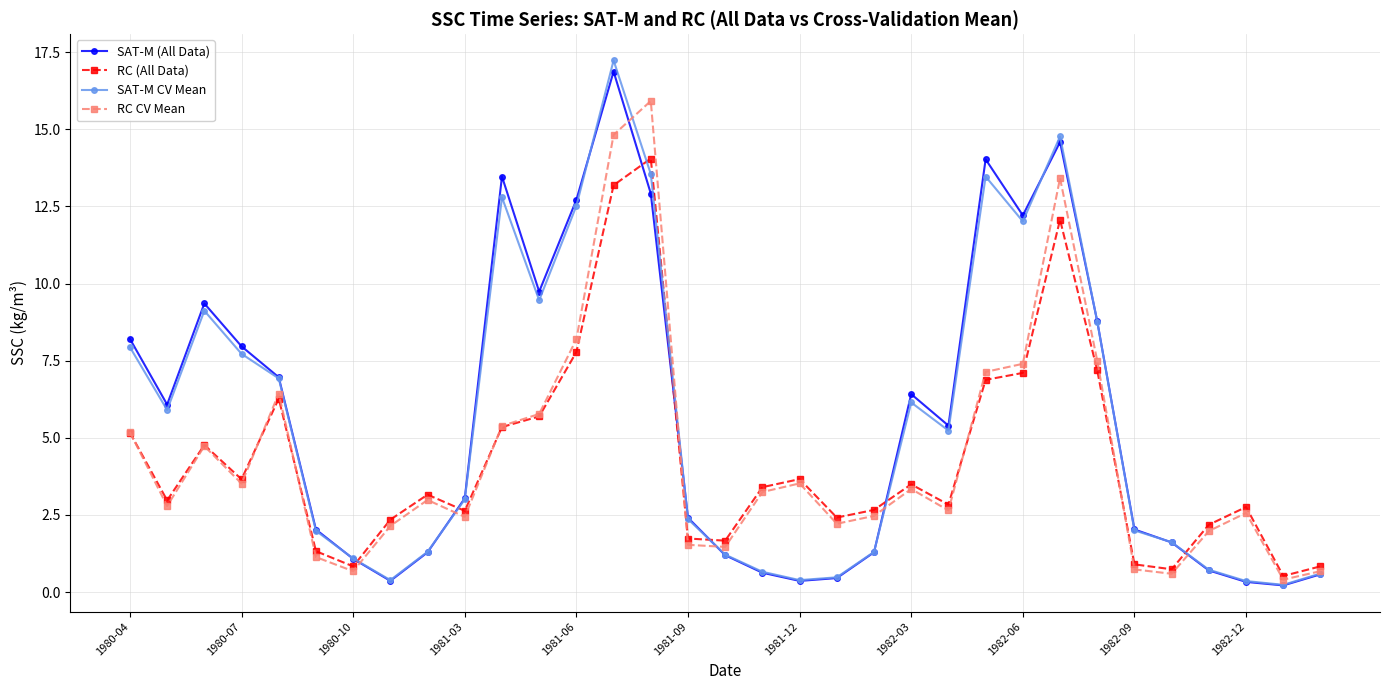

What is the greatest value displayed?

17.2